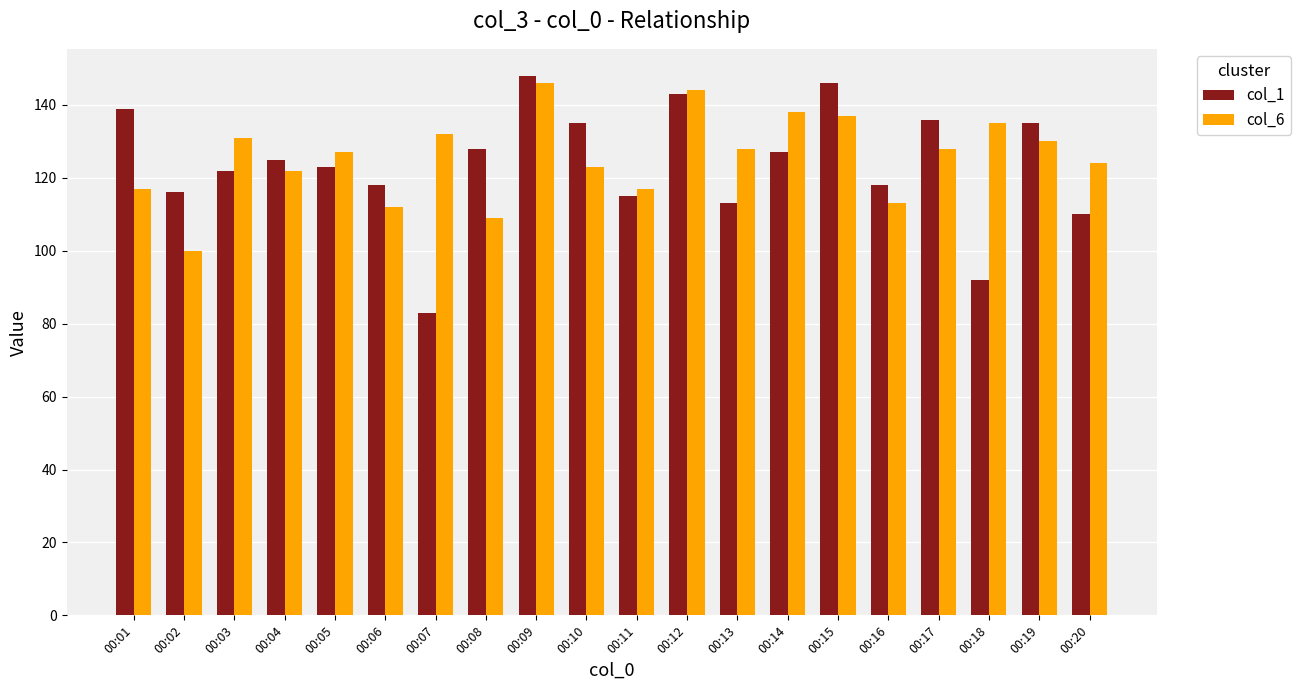

Reading left to right, transcribe all the data shown in this chart.

col_1: 00:01=139	00:02=116	00:03=122	00:04=125	00:05=123	00:06=118	00:07=83	00:08=128	00:09=148	00:10=135	00:11=115	00:12=143	00:13=113	00:14=127	00:15=146	00:16=118	00:17=136	00:18=92	00:19=135	00:20=110
col_6: 00:01=117	00:02=100	00:03=131	00:04=122	00:05=127	00:06=112	00:07=132	00:08=109	00:09=146	00:10=123	00:11=117	00:12=144	00:13=128	00:14=138	00:15=137	00:16=113	00:17=128	00:18=135	00:19=130	00:20=124